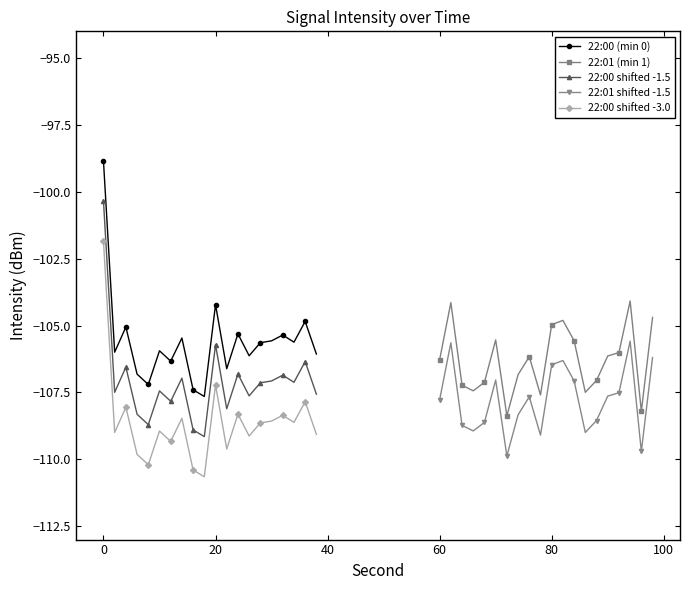

How many interior local peaks does the 22:00 shifted -3.0 series have?

7